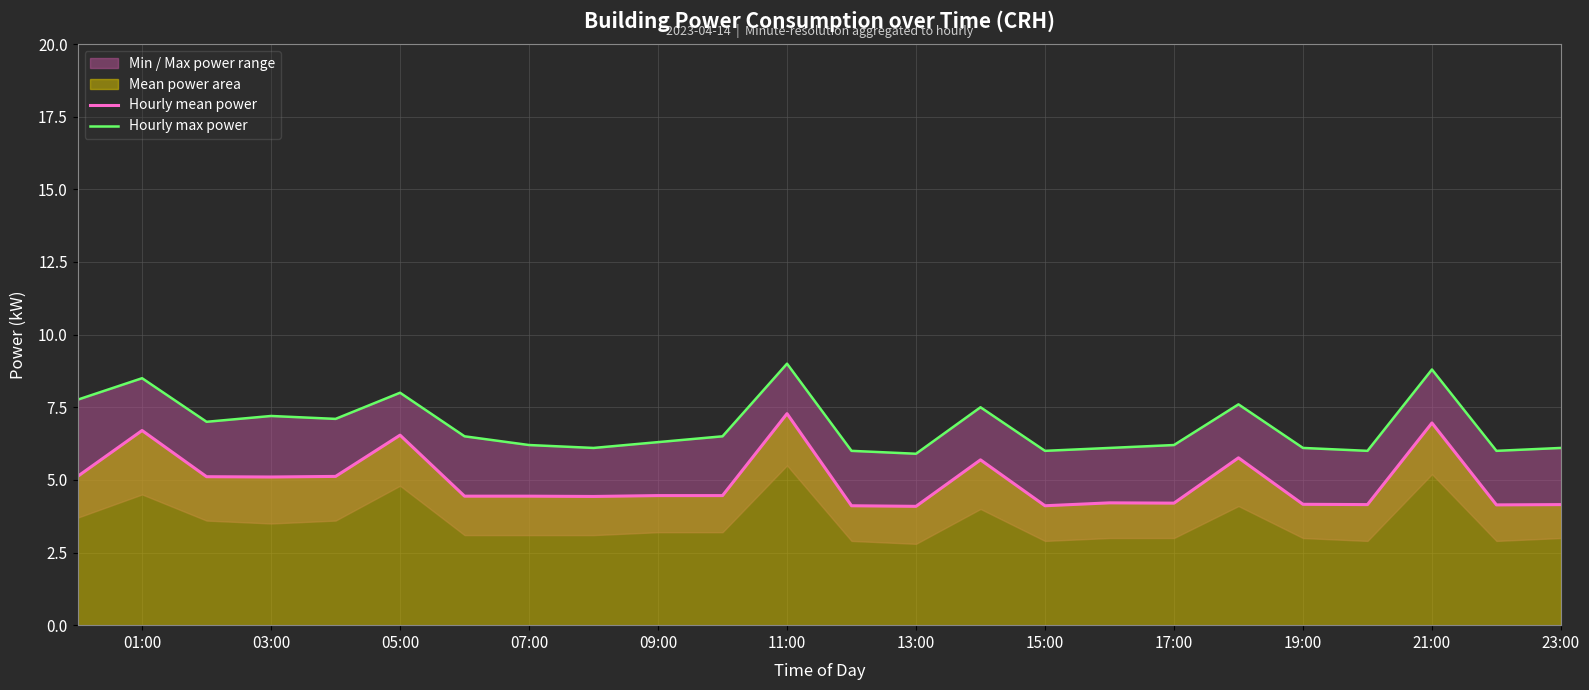

Reading left to right, transcribe all the data shown in this chart.

Hourly mean power: 5.1	6.7	5.1	5.1	5.1	6.5	4.4	4.4	4.4	4.5	4.5	7.3	4.1	4.1	5.7	4.1	4.2	4.2	5.8	4.2	4.2	7.0	4.1	4.2
Hourly max power: 7.8	8.5	7.0	7.2	7.1	8.0	6.5	6.2	6.1	6.3	6.5	9.0	6.0	5.9	7.5	6.0	6.1	6.2	7.6	6.1	6.0	8.8	6.0	6.1